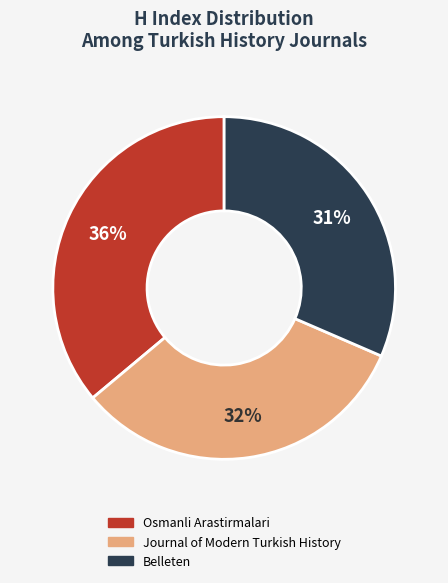

Which category has the smallest portion of the pie?

Belleten